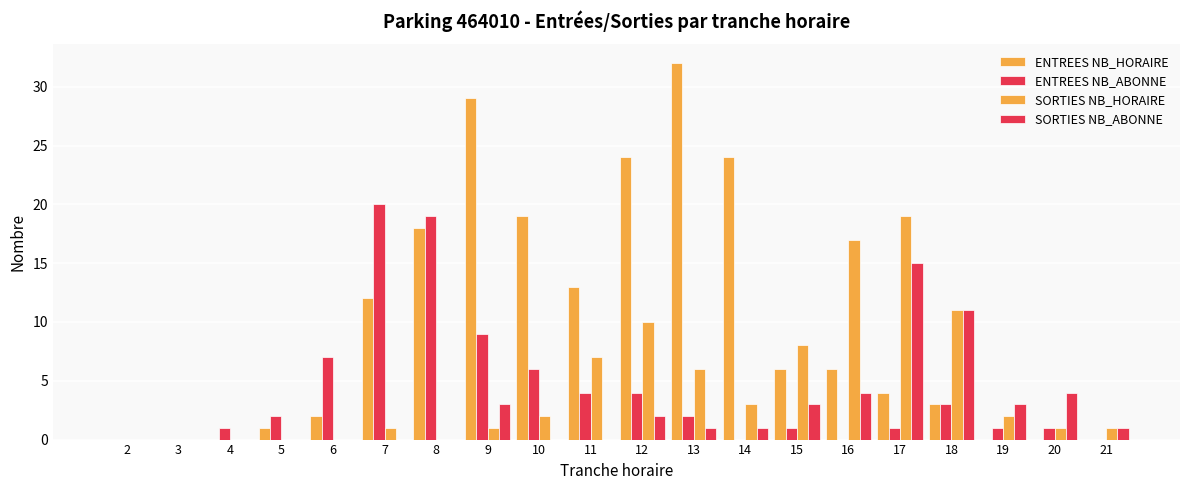

How many categories are shown in the chart?

20